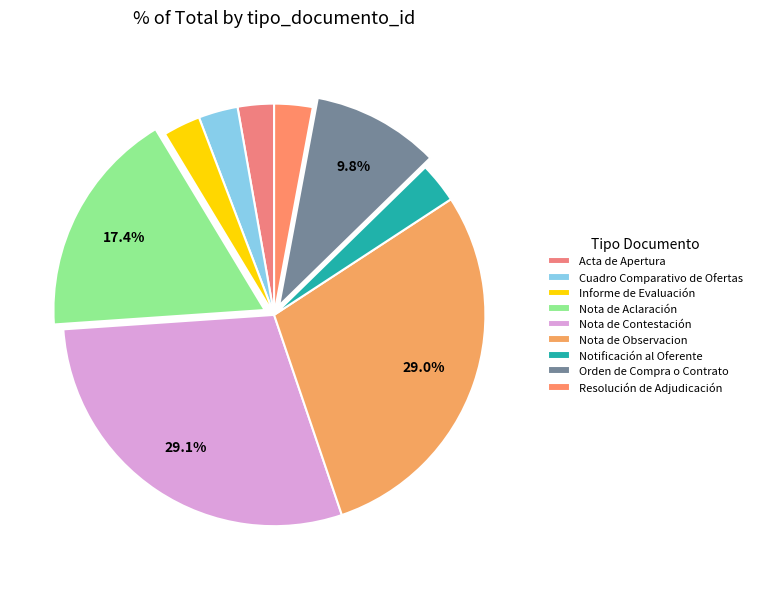

True or false: Resolución de Adjudicación accounts for 3% of the total.

True